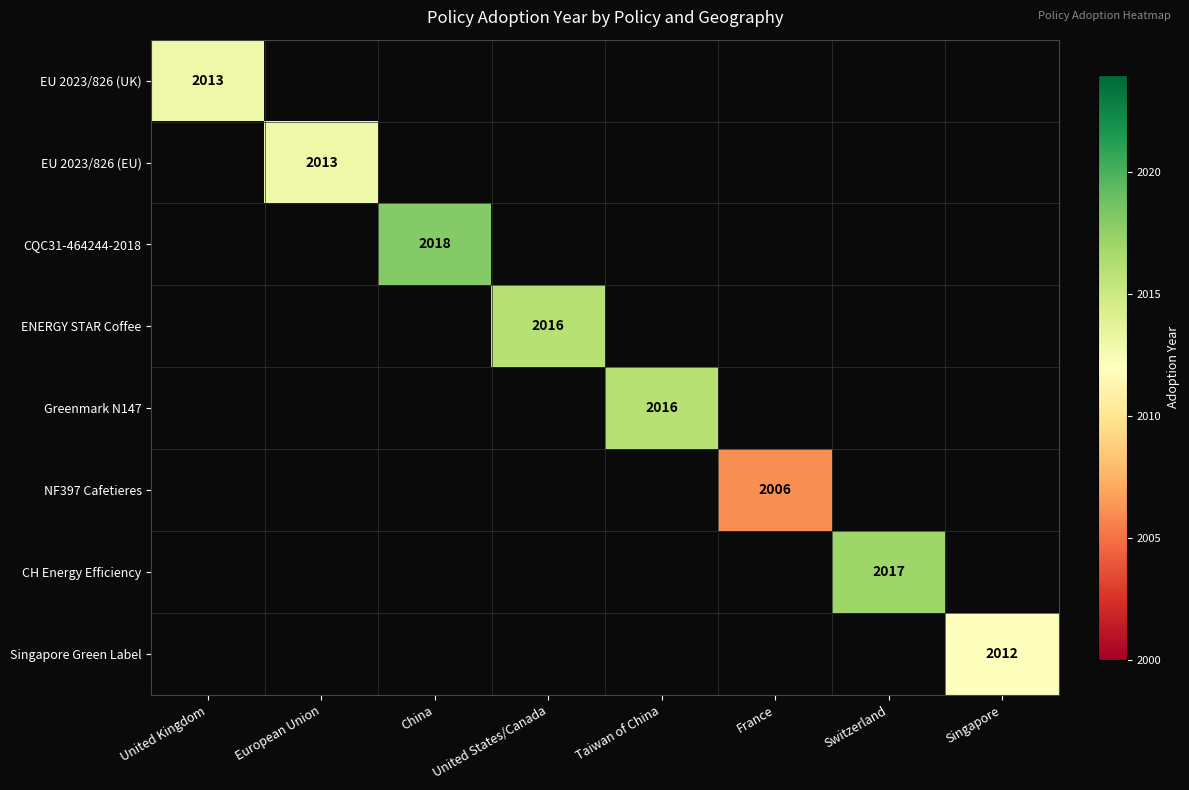

At which category does the chart reach its minimum across all series?

France